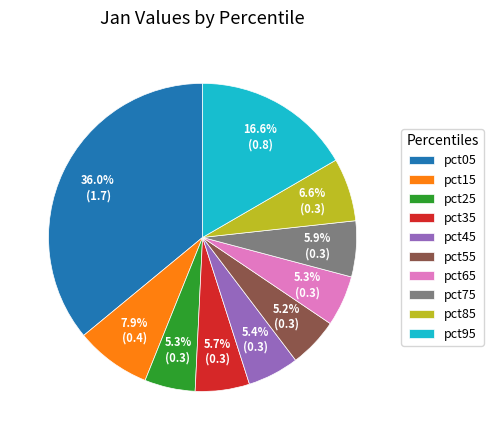

What percentage is the pct65 slice, to the nearest percent?

5%